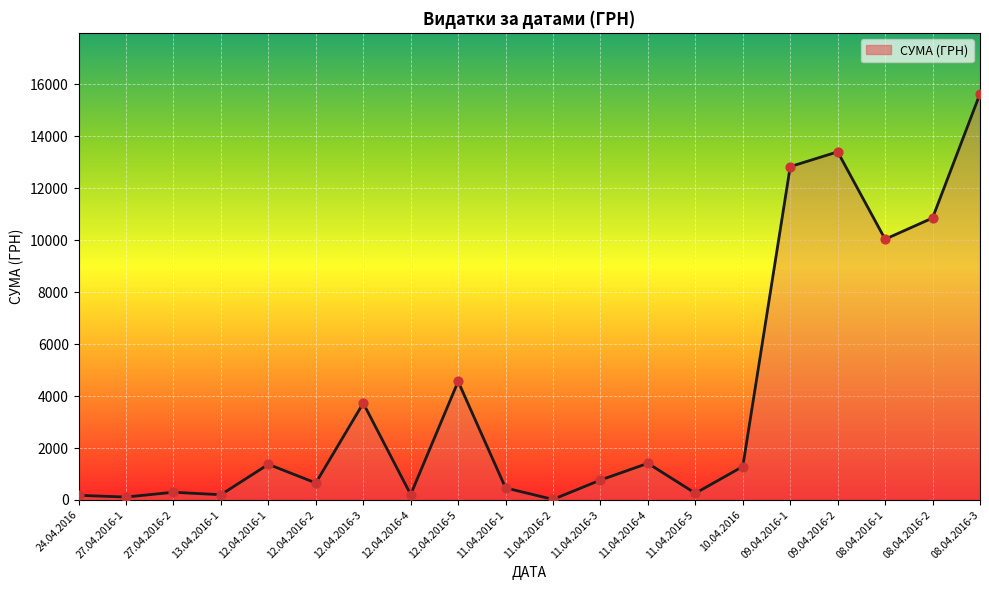

Which has a higher value, 13.04.2016-1 or 11.04.2016-3?

11.04.2016-3